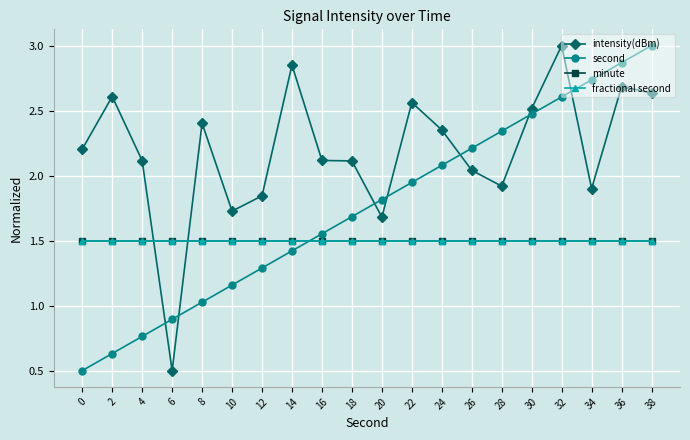

True or false: fractional second and second cross at least once.

True